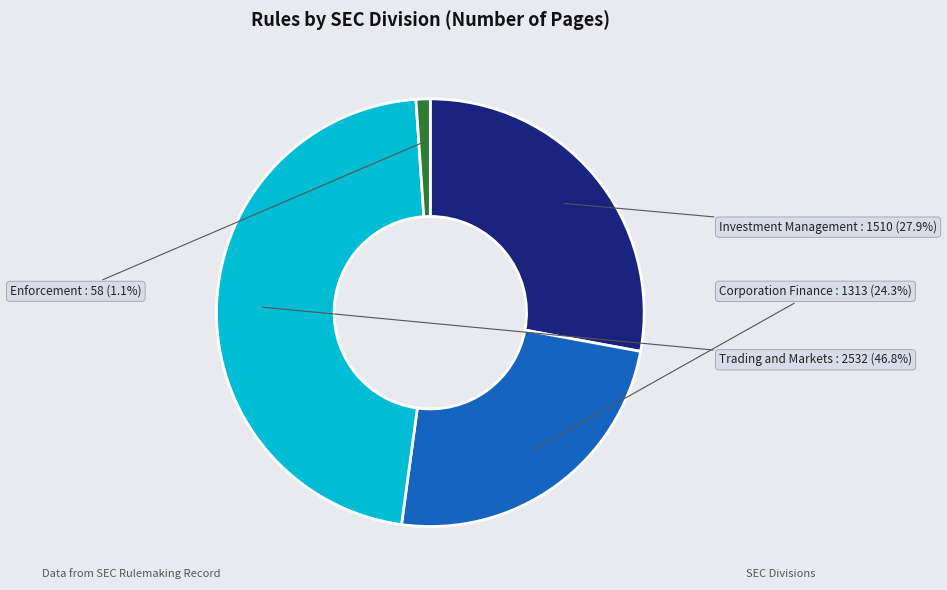

Approximately how many times larger is the value at Trading and Markets compared to Corporation Finance?

1.9